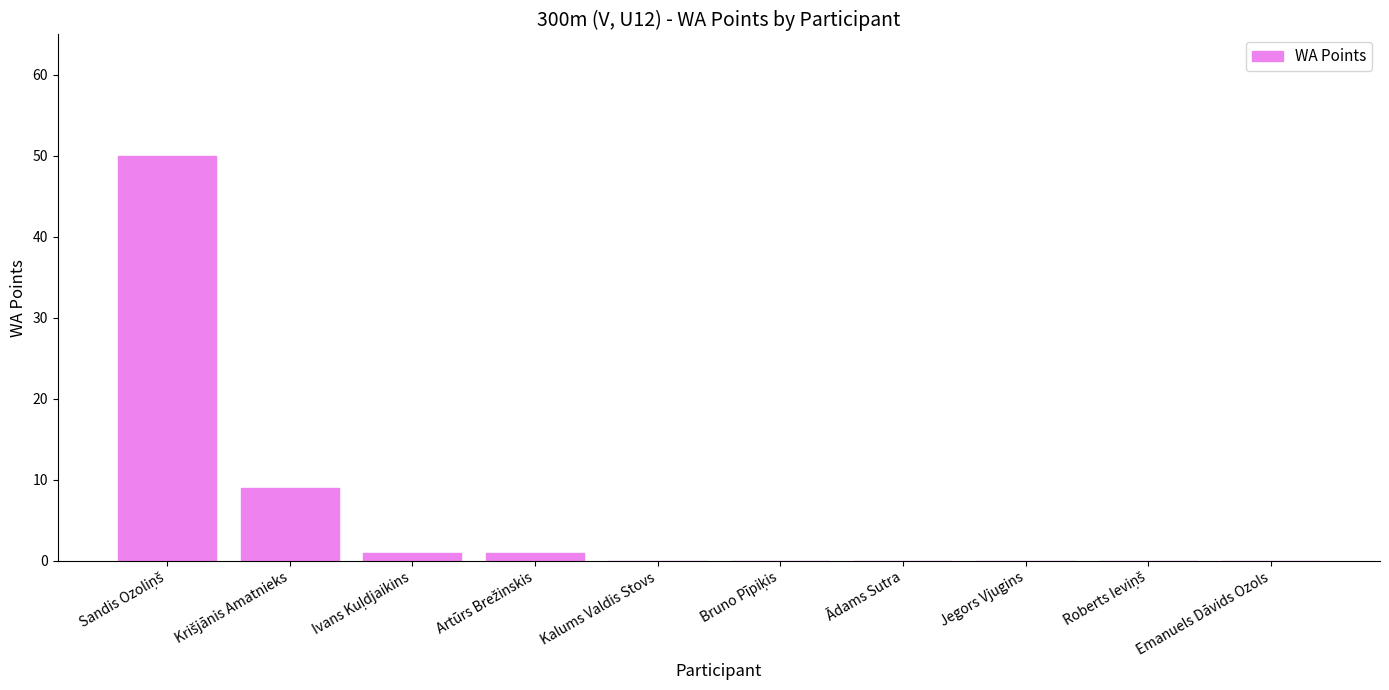

What is the sum of all values?

61